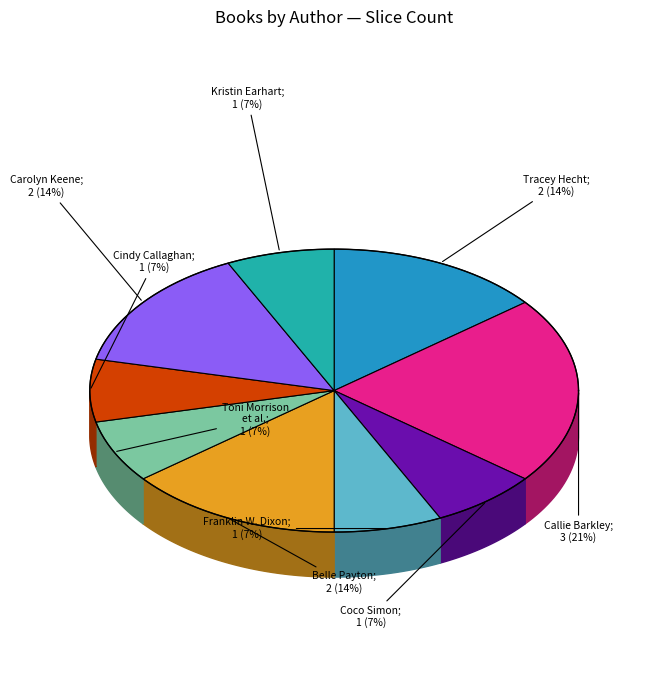

Which has a higher value, Belle Payton or Cindy Callaghan?

Belle Payton